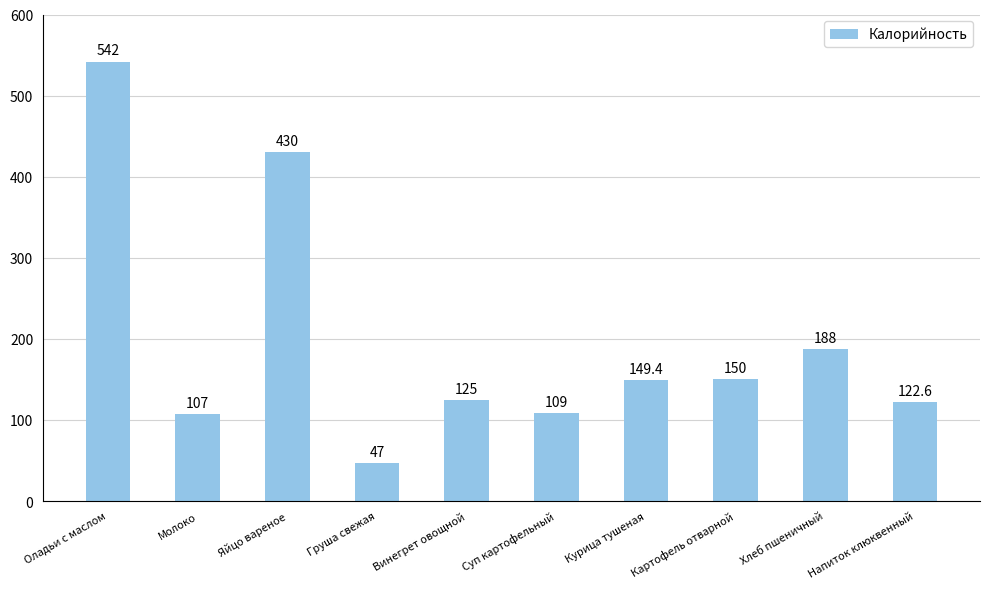

What position from the right is Напиток клюквенный?

1